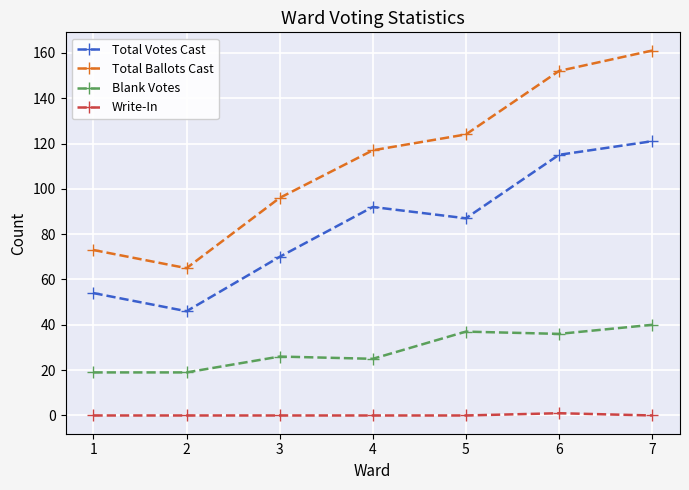

Where is Total Ballots Cast nearest to the value 113?

4